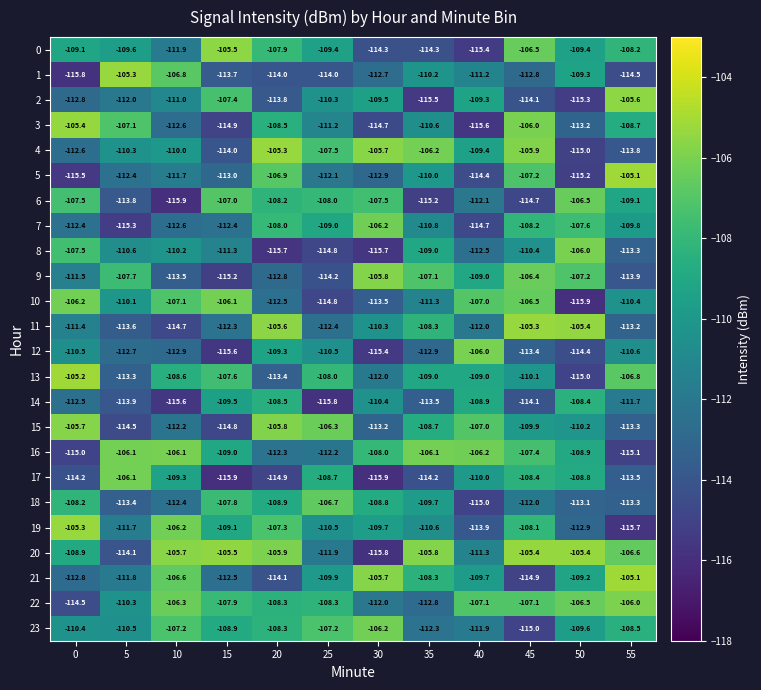

The value of 22 at 25 is -108.3. True or false?

True